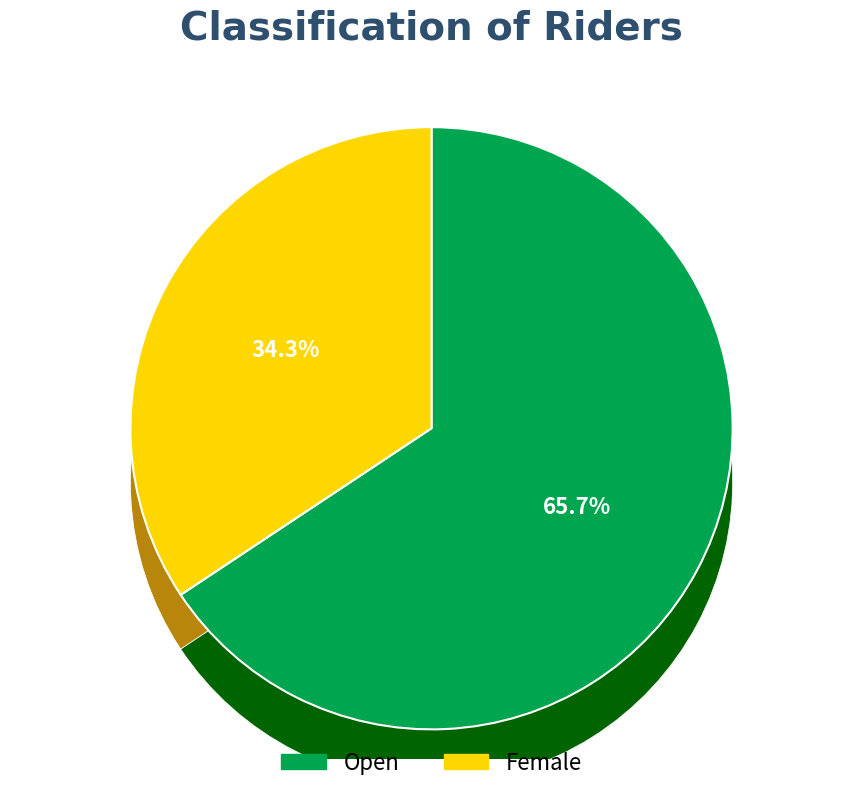

What percentage is NOT represented by Open?

34.3%